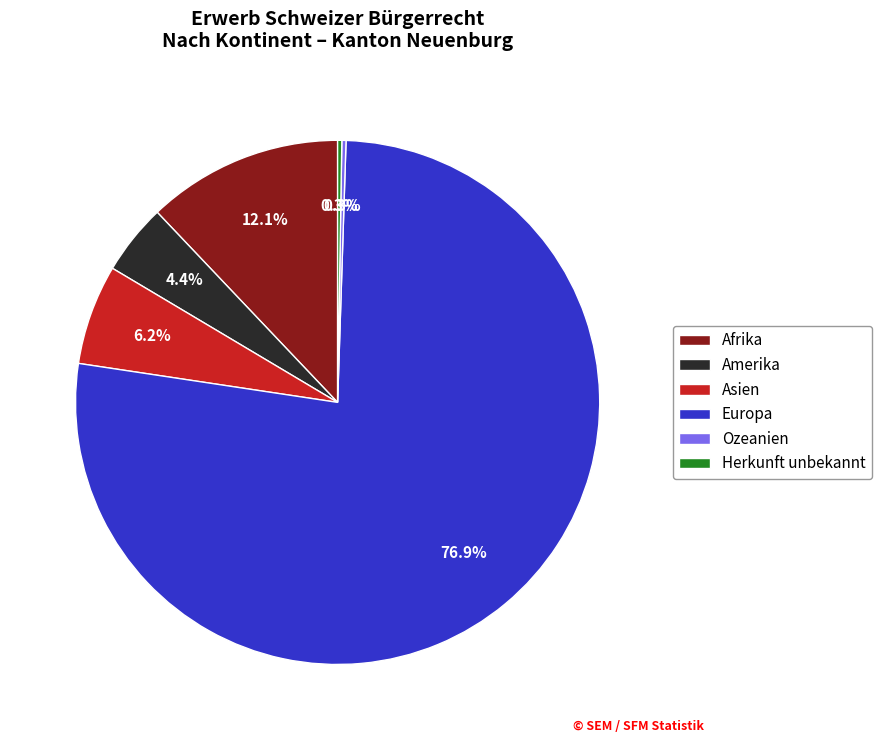

Between Afrika and Amerika, which is larger?

Afrika